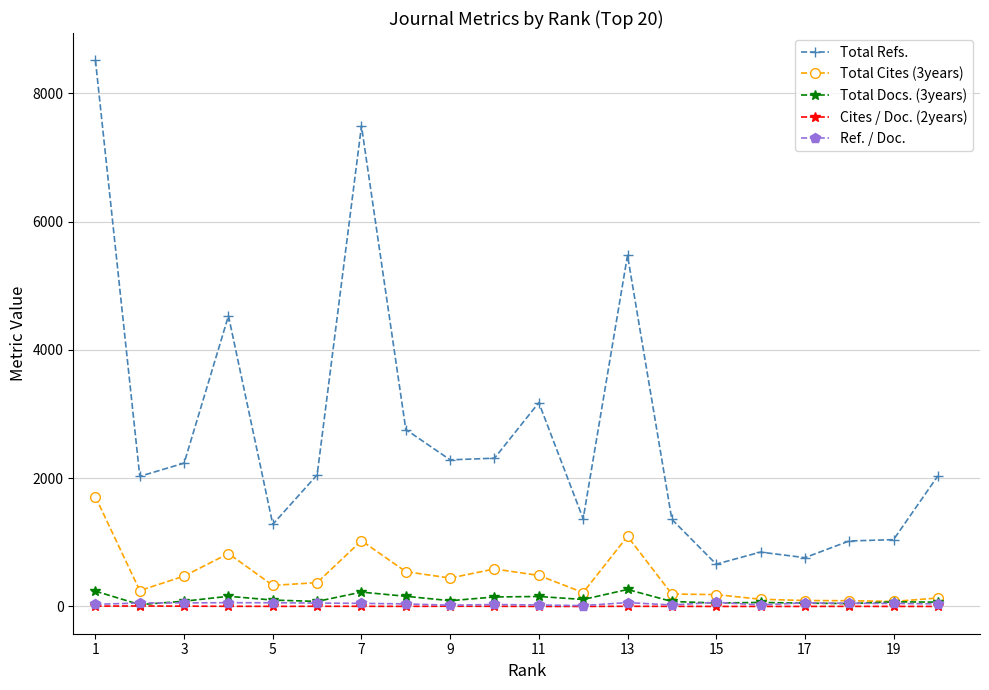

What are all the series names shown in the legend?

Total Refs., Total Cites (3years), Total Docs. (3years), Cites / Doc. (2years), Ref. / Doc.